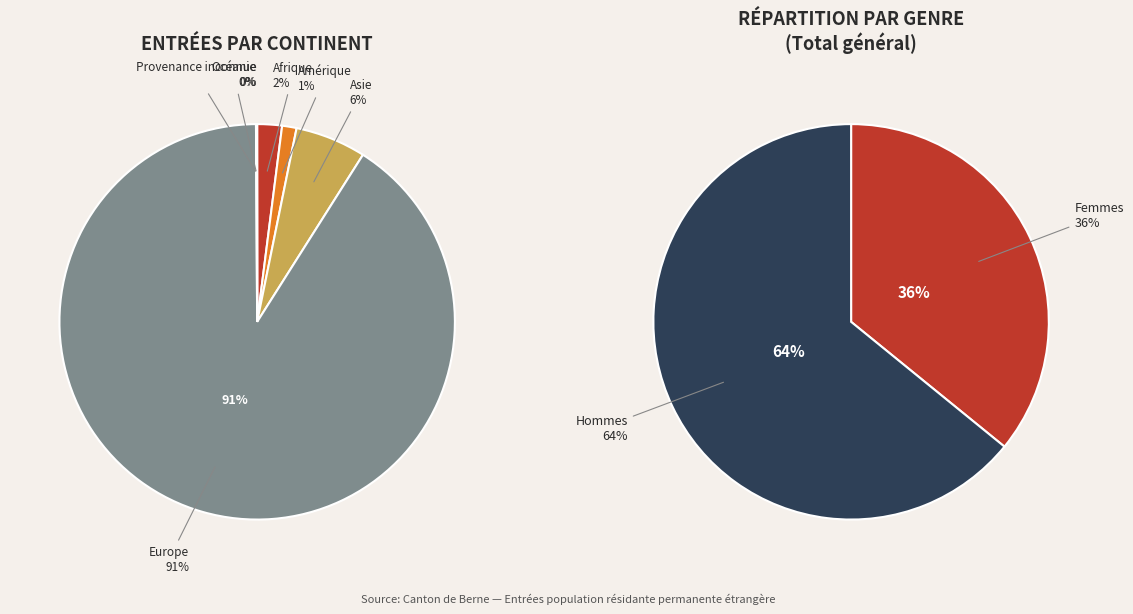

Does Europe account for over 50% of the chart?

Yes